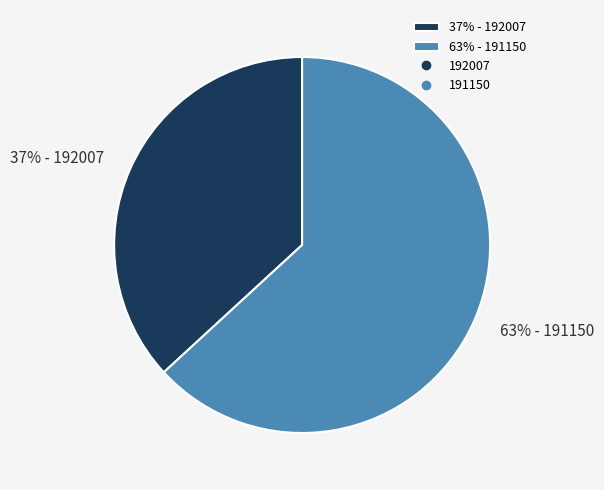

Between 63% - 191150 and 37% - 192007, which is larger?

63% - 191150